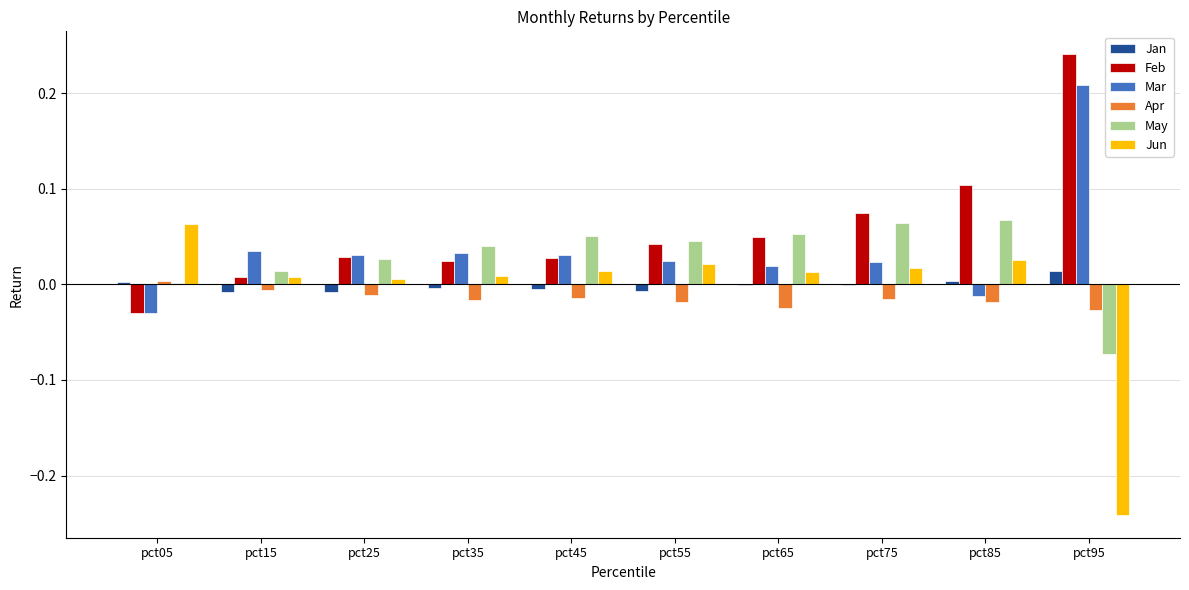

At which category does the chart reach its peak across all series?

pct95